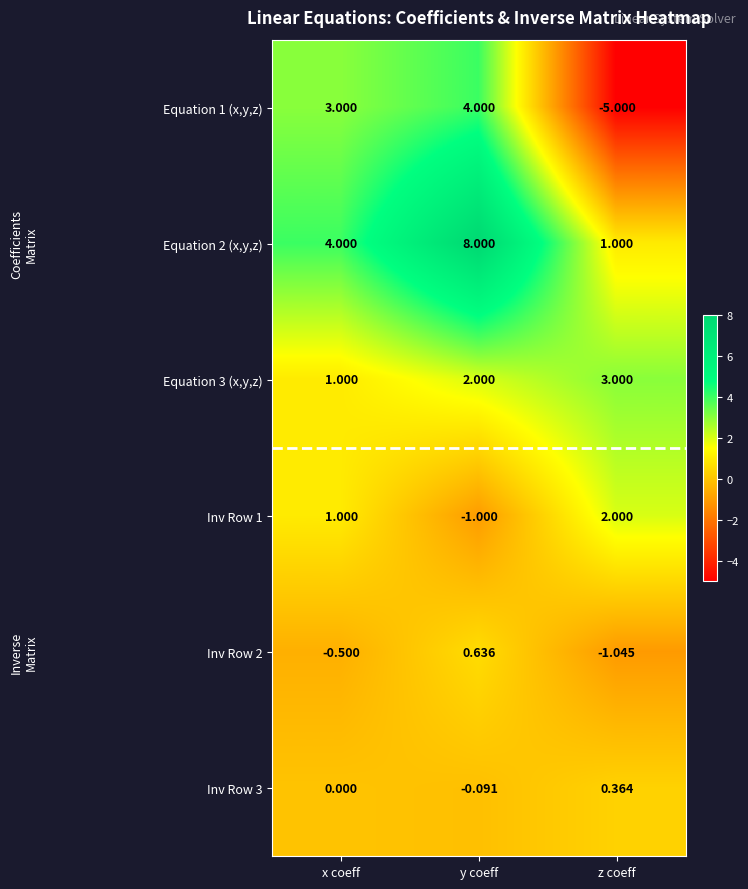

Which label corresponds to the smallest value in the chart?

z coeff